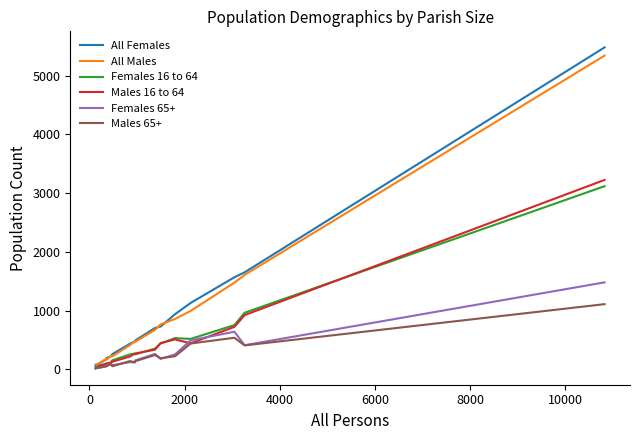

At how many categories does at least one series exceed 997?

4